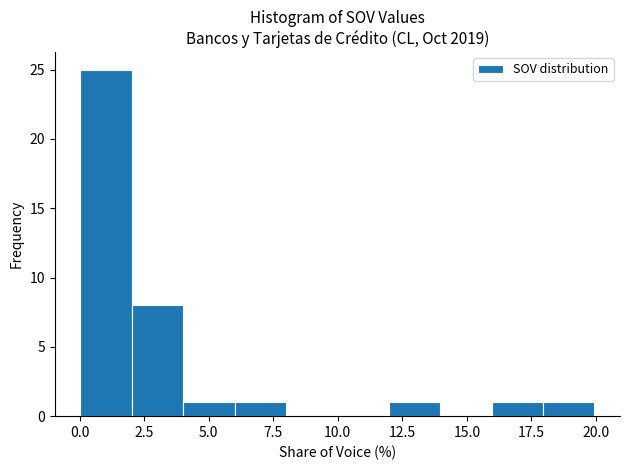

Read against the x-axis, roughly where is the centre of the tallest bar?

1.0